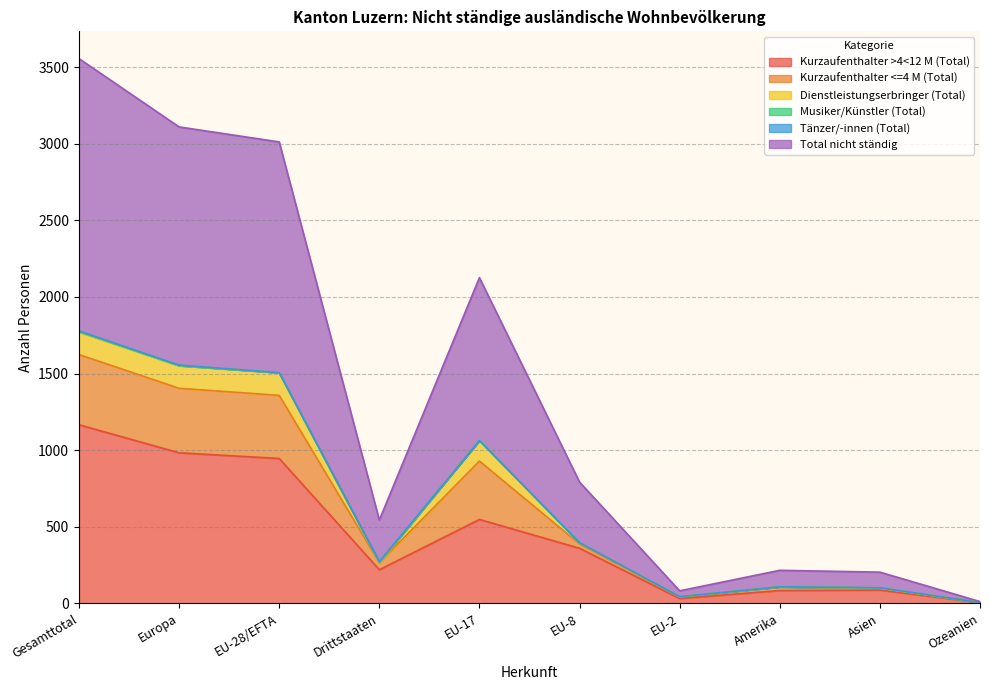

Which category has the highest value in the Kurzaufenthalter >4<12 M (Total) series?

Gesamttotal